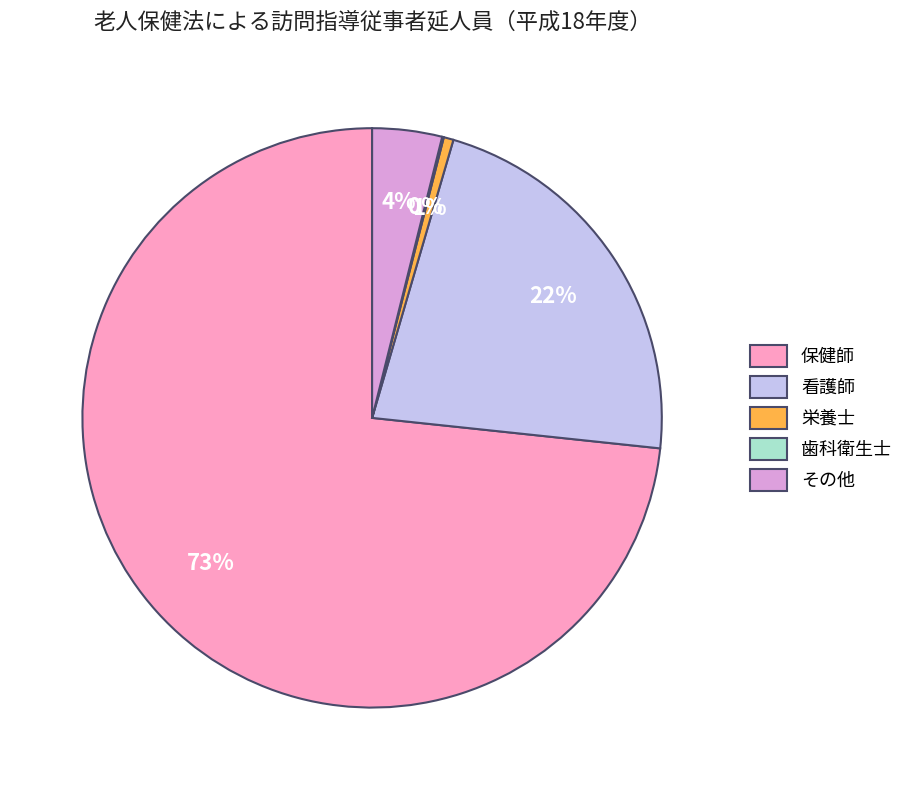

To the nearest percent, what is the difference between the largest and smallest slice percentages?

73%